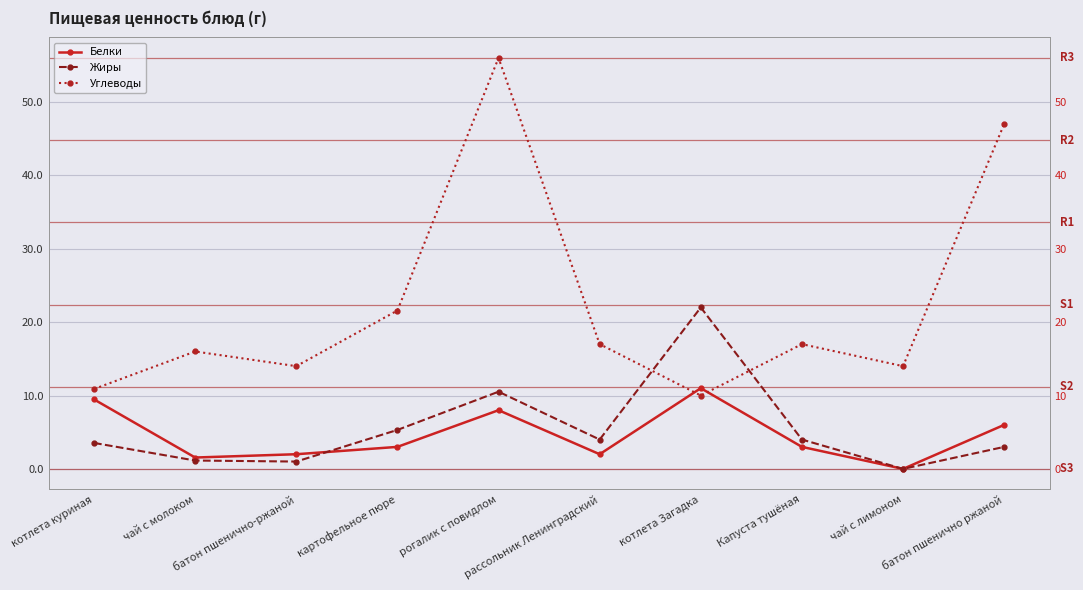

At which category is the sum across all series the highest?

рогалик с повидлом